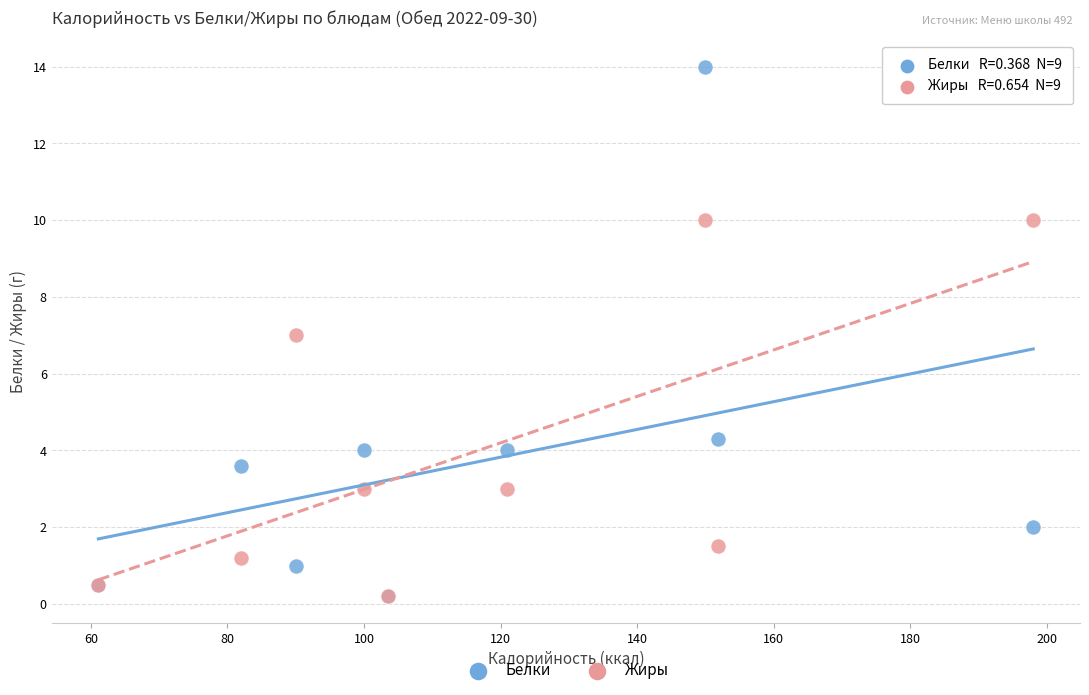

Which series has the largest Y range (max minus min)?

Белки